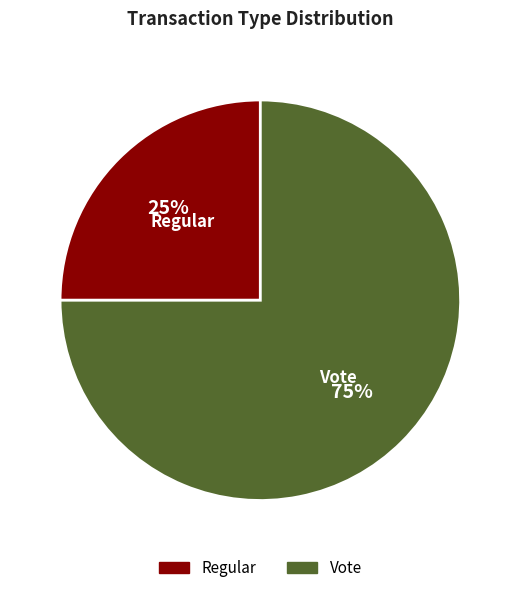

Rank the categories by value from lowest to highest.

Regular, Vote